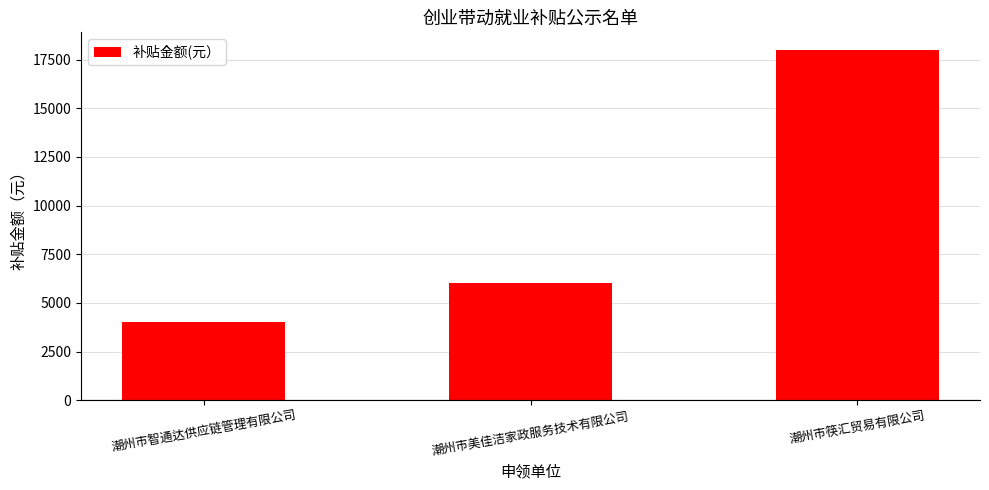

What is the sum of all values?

28000